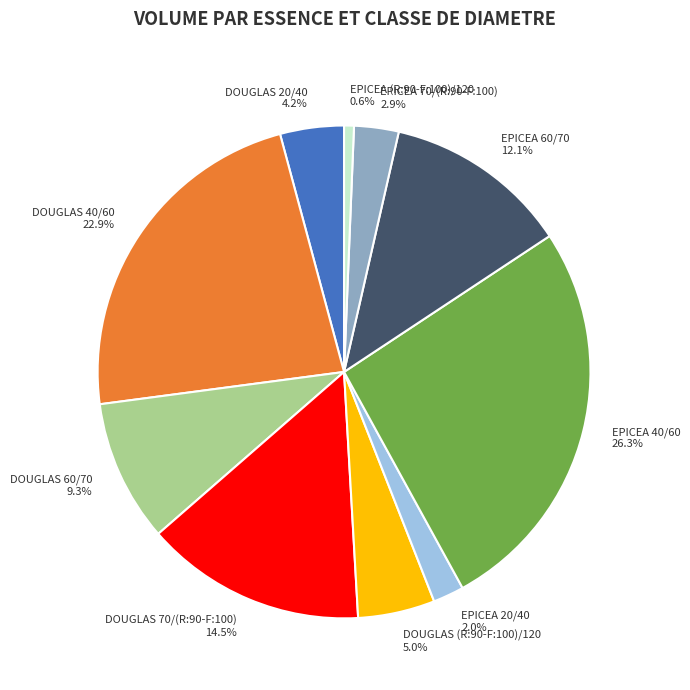

What percentage is NOT represented by DOUGLAS 60/70?

90.7%